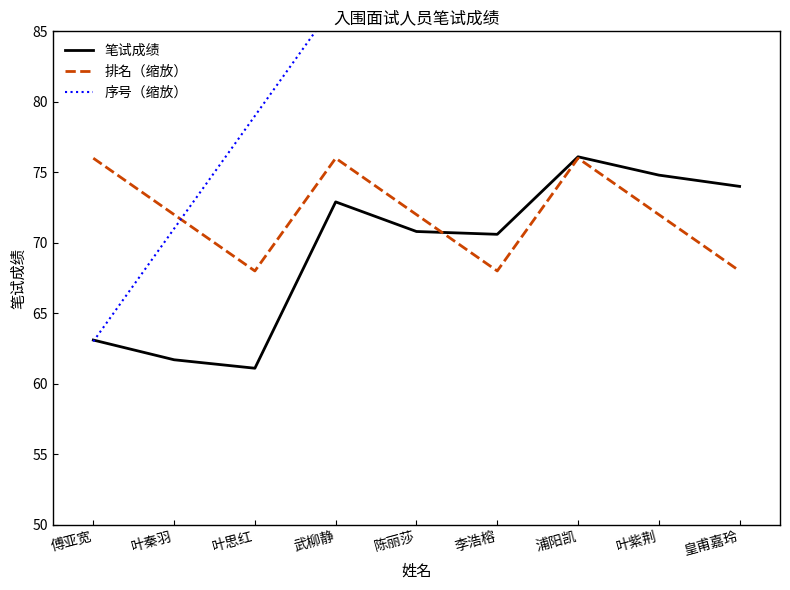

What is the label of the 3rd point from the left?

叶思红